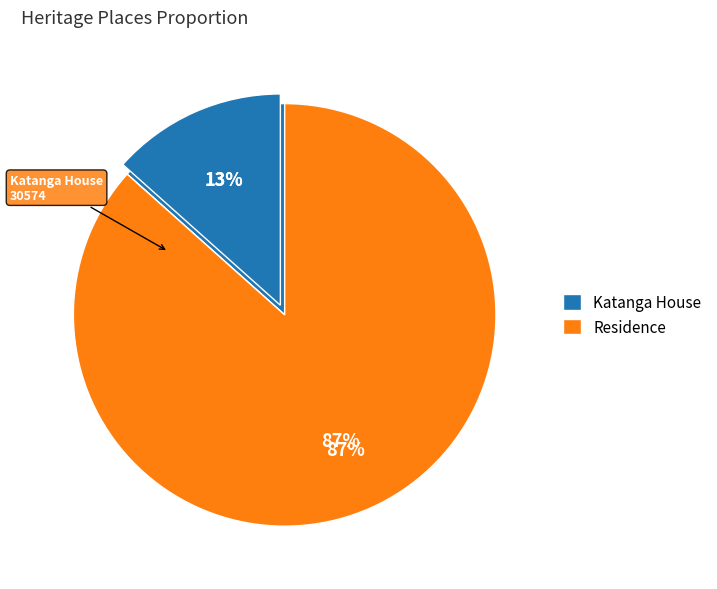

Which has a higher value, Katanga House or Residence?

Residence